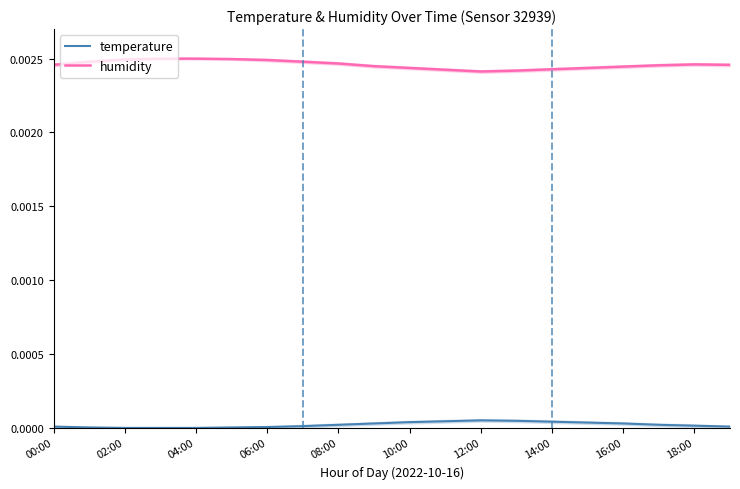

Rank the series by their maximum value, from lowest to highest.

temperature, humidity